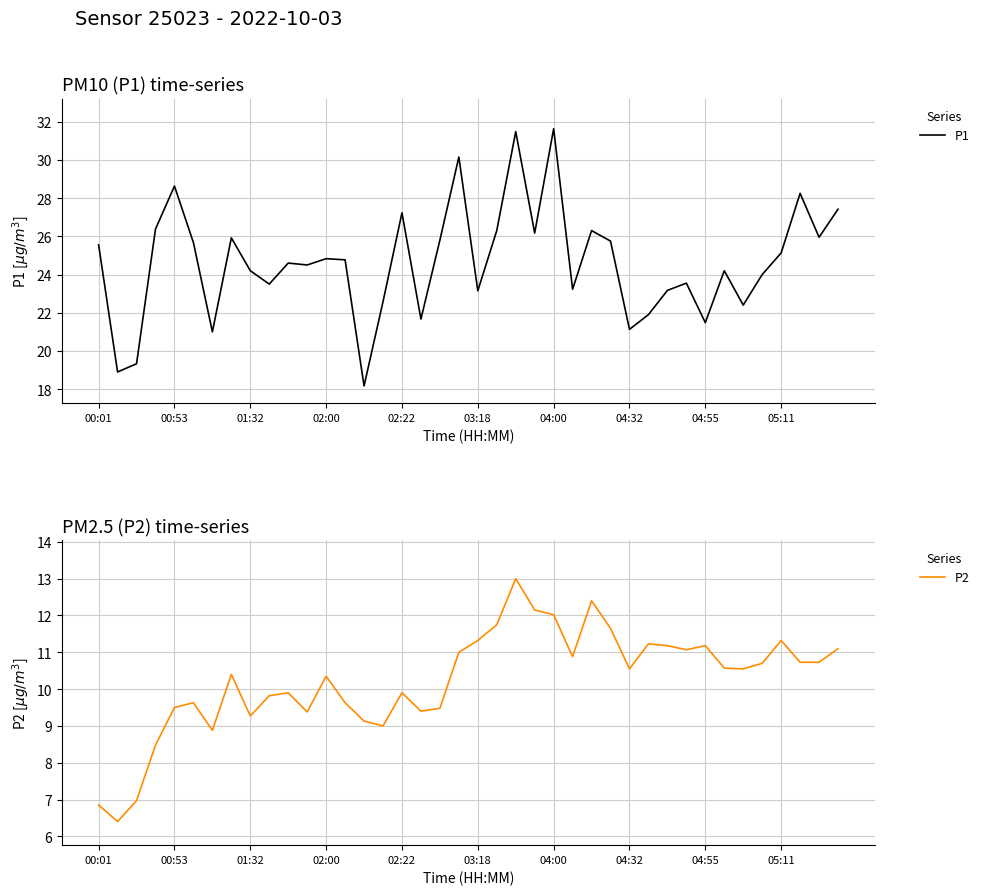

What is the total value across all series at 19?

41.1